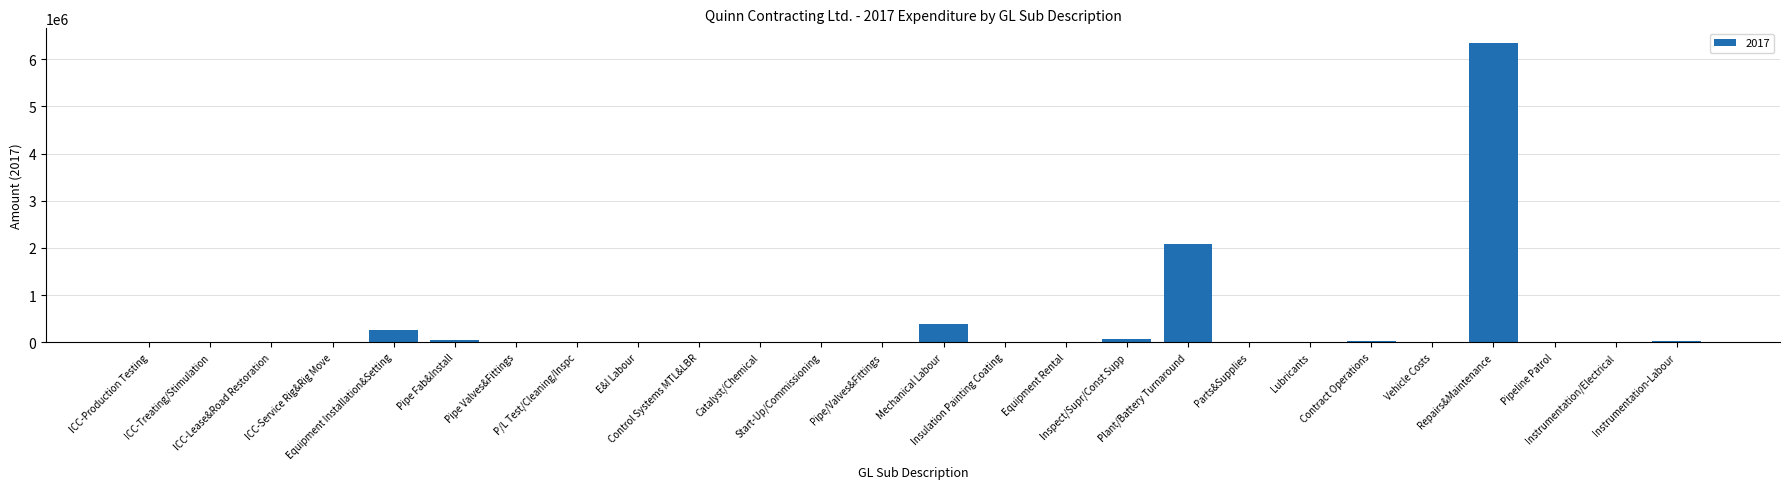

What is the difference between the maximum and second lowest values?

6338868.6